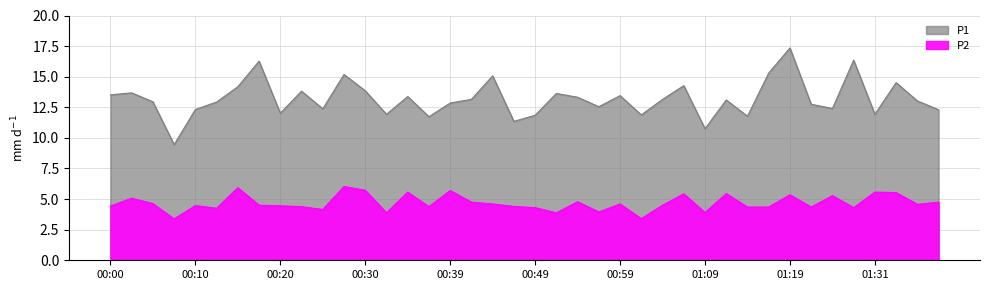

True or false: P1 and P2 intersect in this chart.

False